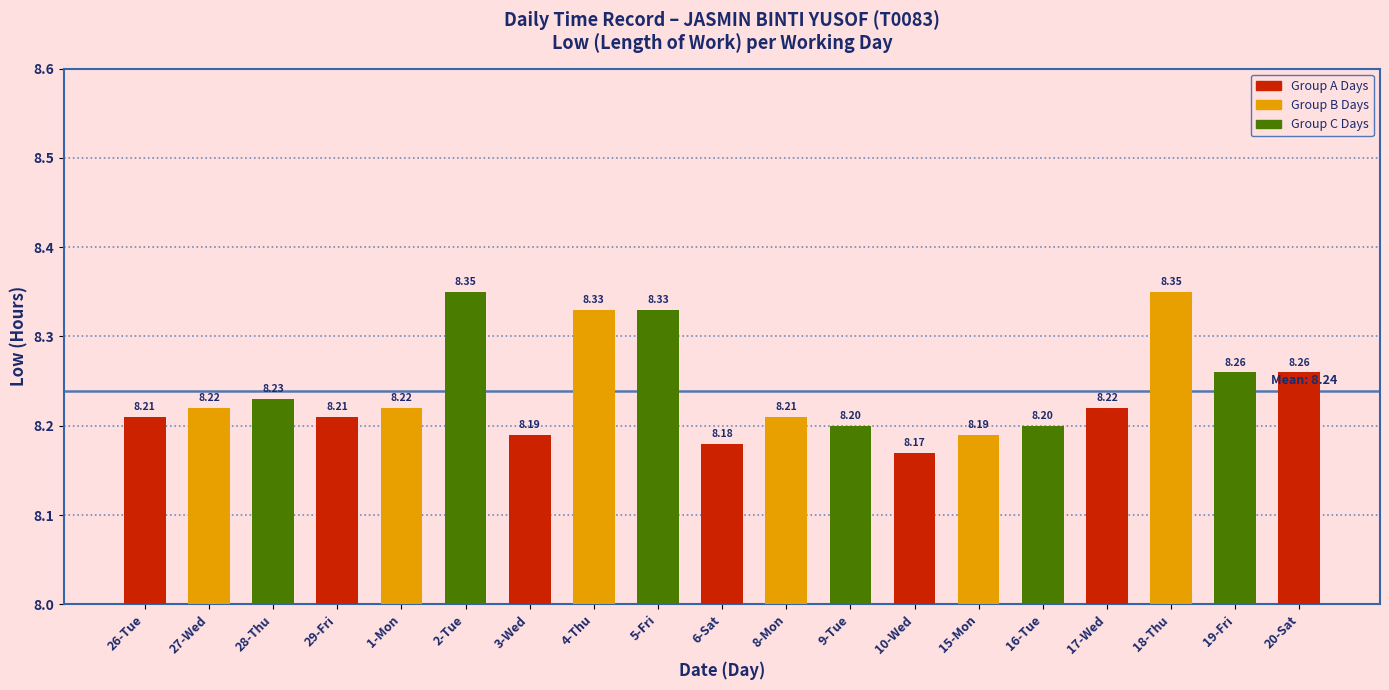

What is the sum of all values?

156.5